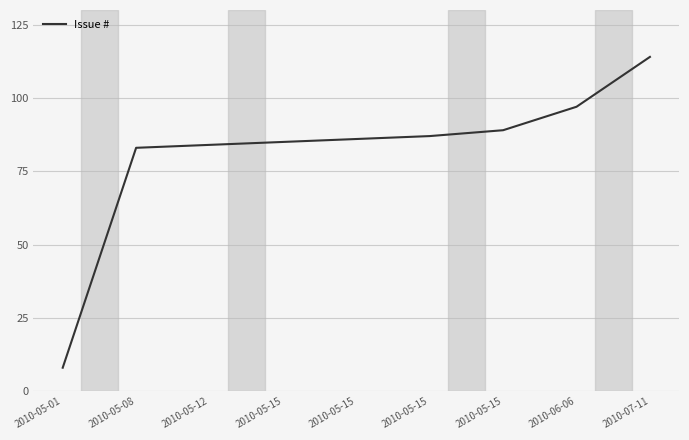

What is the difference between the second highest and minimum values?

89